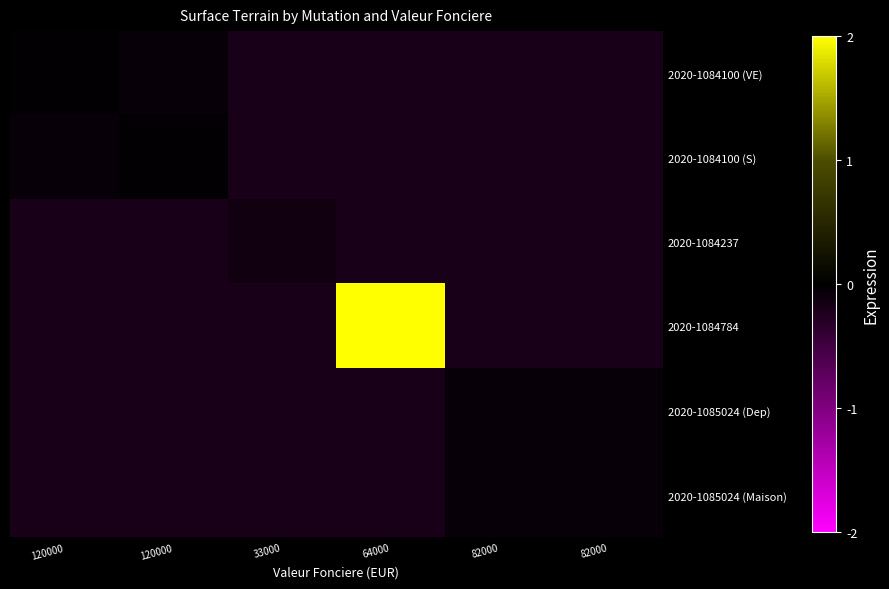

What is the total value across all series at 64000?

4.9